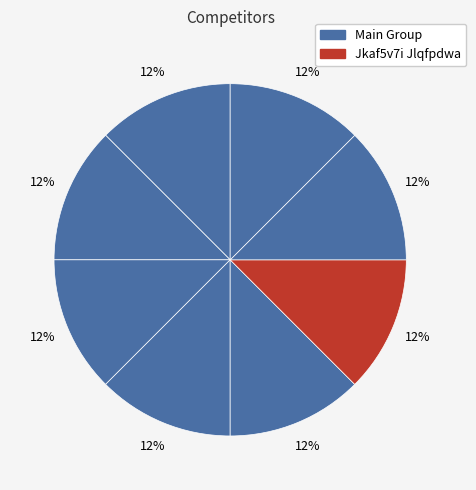

How many segments does this pie chart have?

8